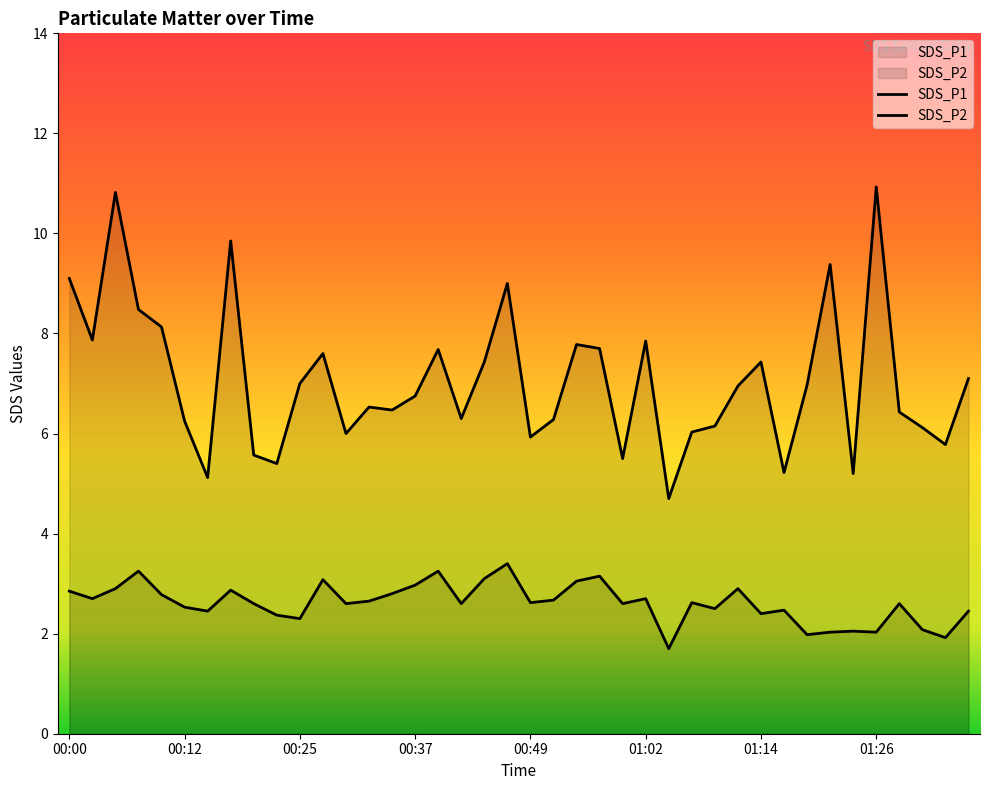

True or false: SDS_P1 and SDS_P2 intersect in this chart.

False